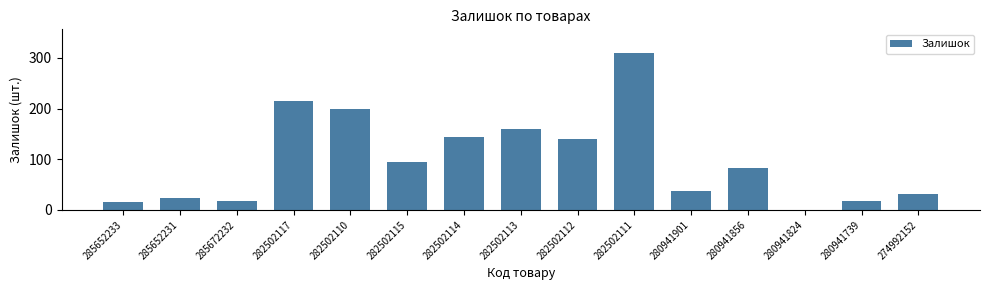

True or false: the data shows 200 at 282502110.

True